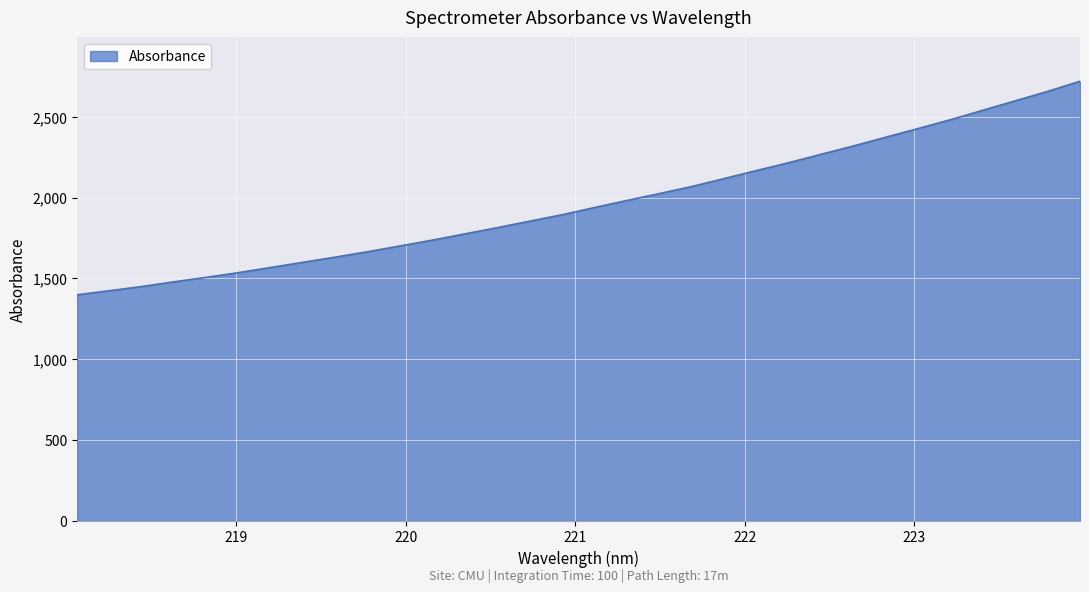

What is the smallest value displayed?

1399.0